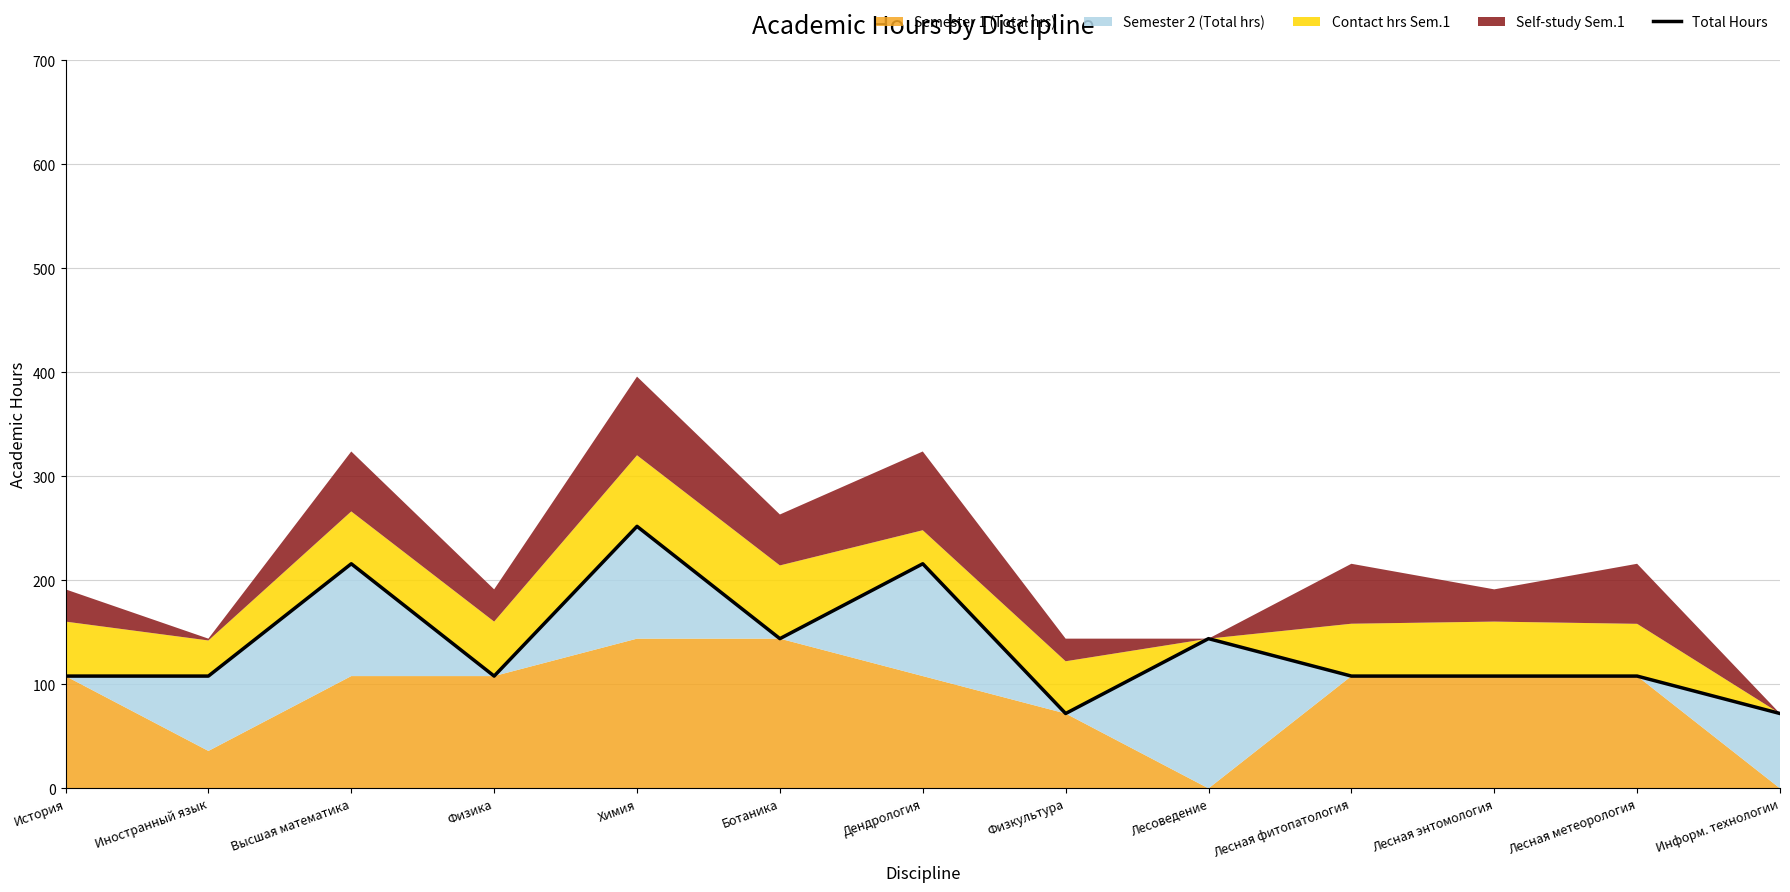

Reading left to right, what are all the values shown in this chart?

История=108	Иностранный язык=108	Высшая математика=216	Физика=108	Химия=252	Ботаника=144	Дендрология=216	Физкультура=72	Лесоведение=144	Лесная фитопатология=108	Лесная энтомология=108	Лесная метеорология=108	Информ. технологии=72